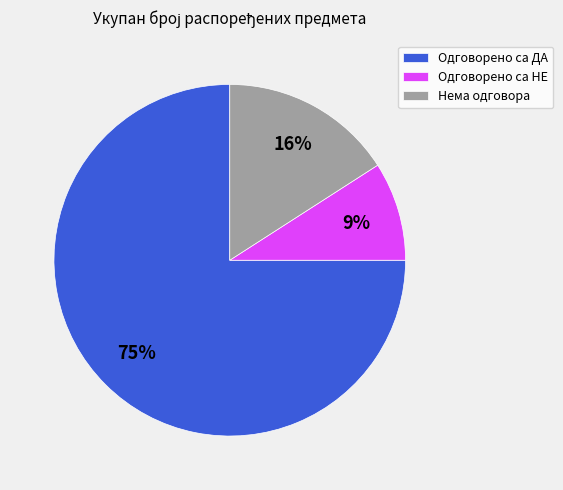

What is the smallest slice in the pie chart?

Одговорено са НЕ